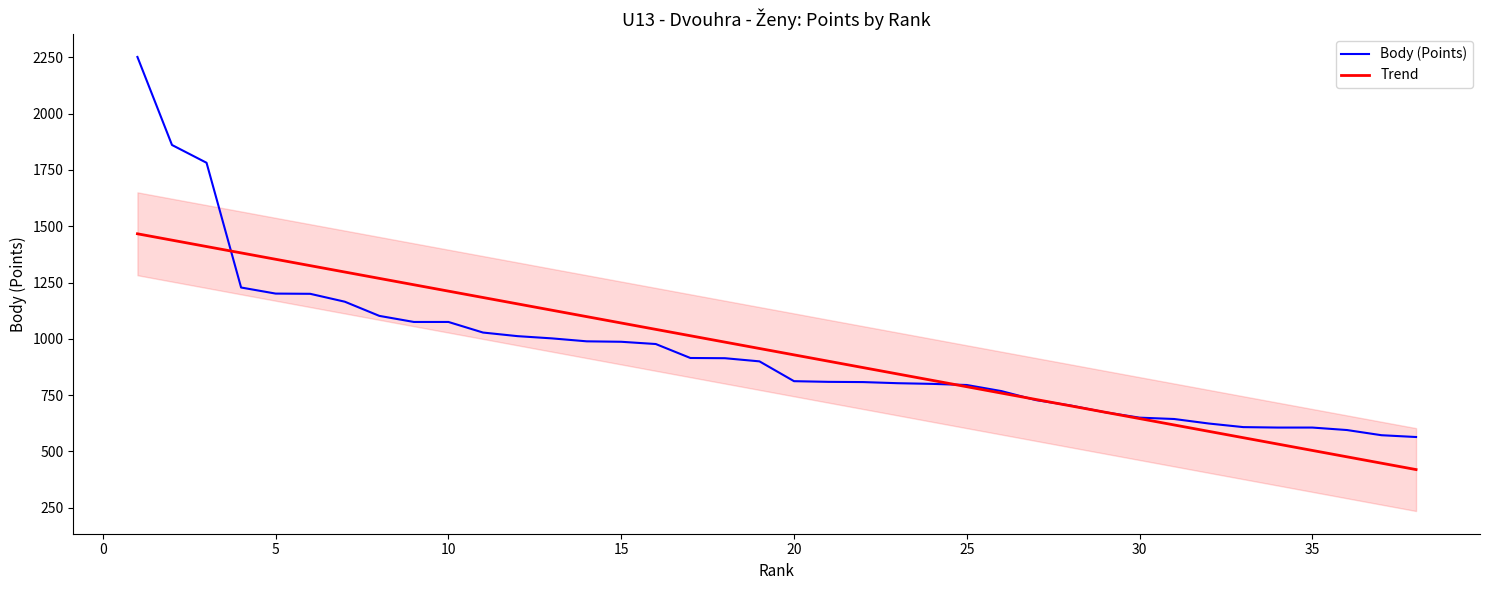

The chart shows a value of 305 at 37. True or false?

False